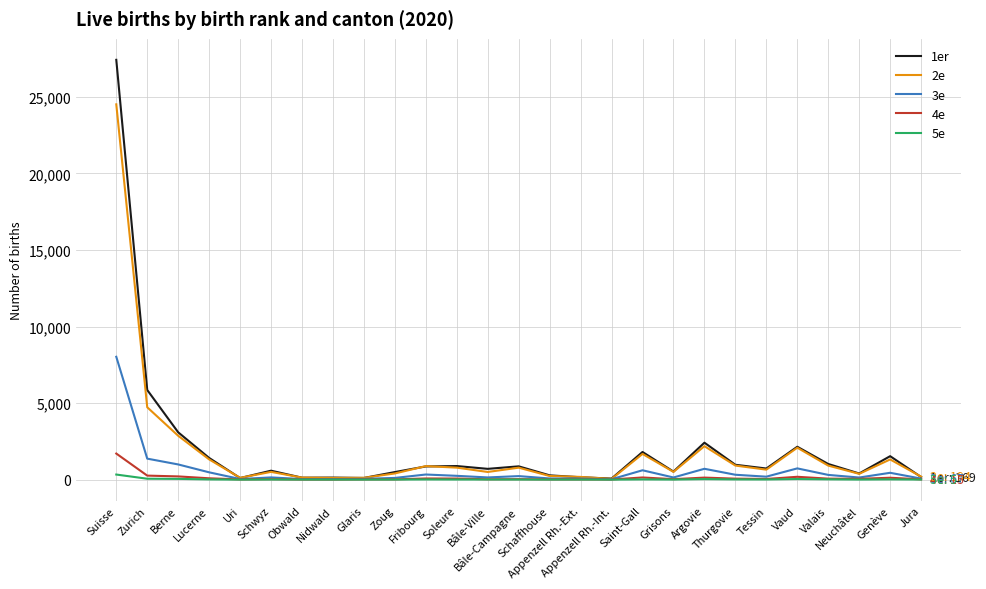

Which series has the widest spread of values?

1er